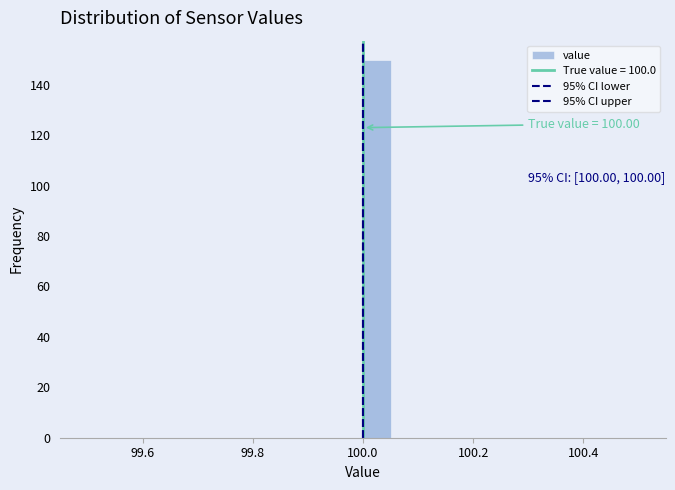

Read against the x-axis, roughly where is the centre of the tallest bar?

100.02